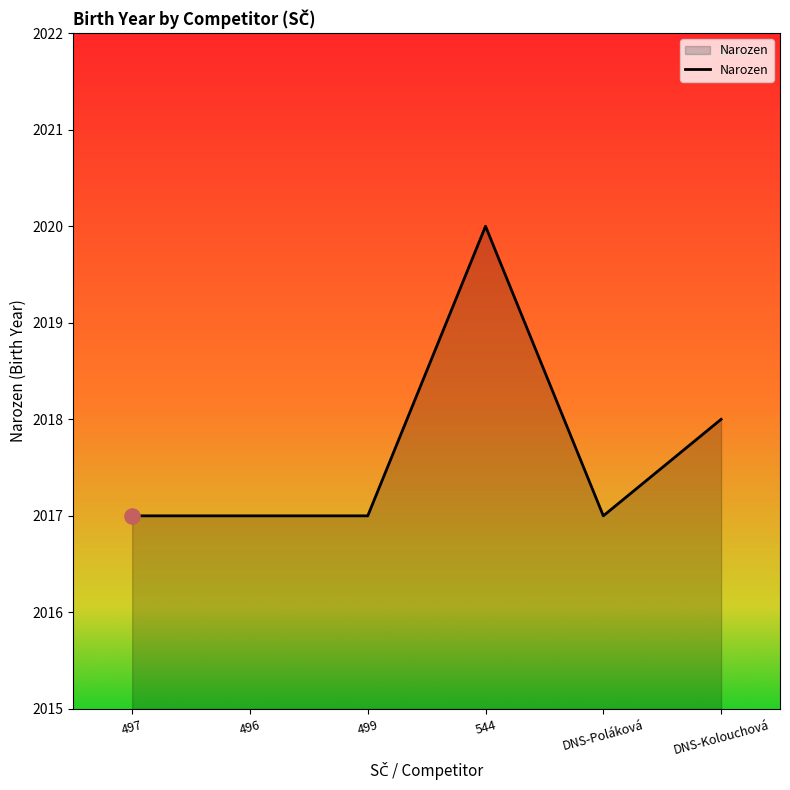

Which has a higher value, 544 or DNS-Kolouchová?

544